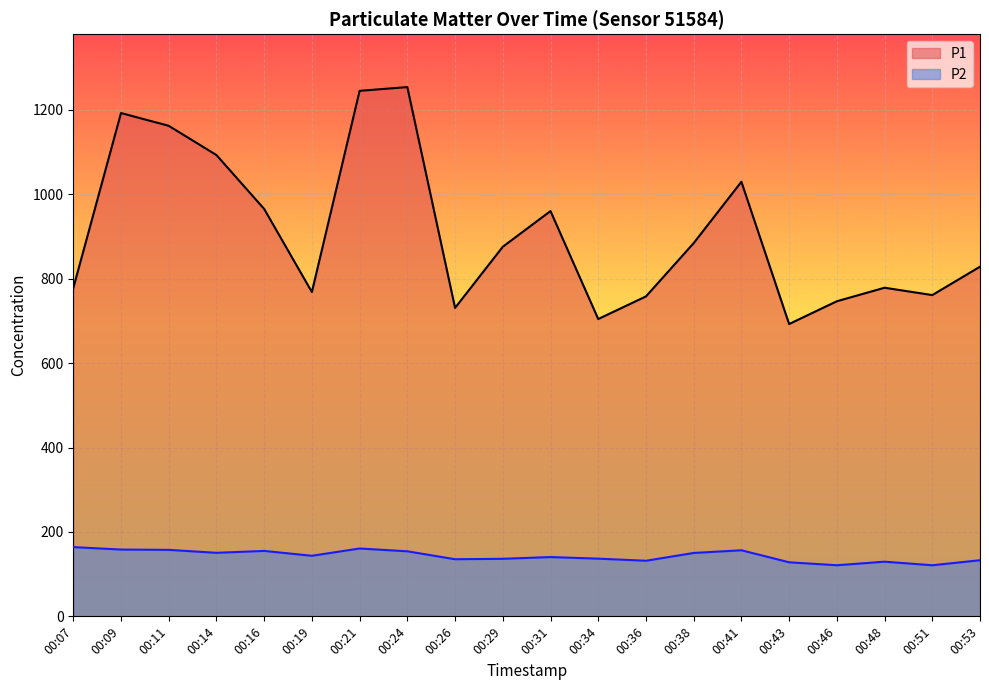

Is the value of P2 at 00:24 greater than the value of P1 at 00:48?

No